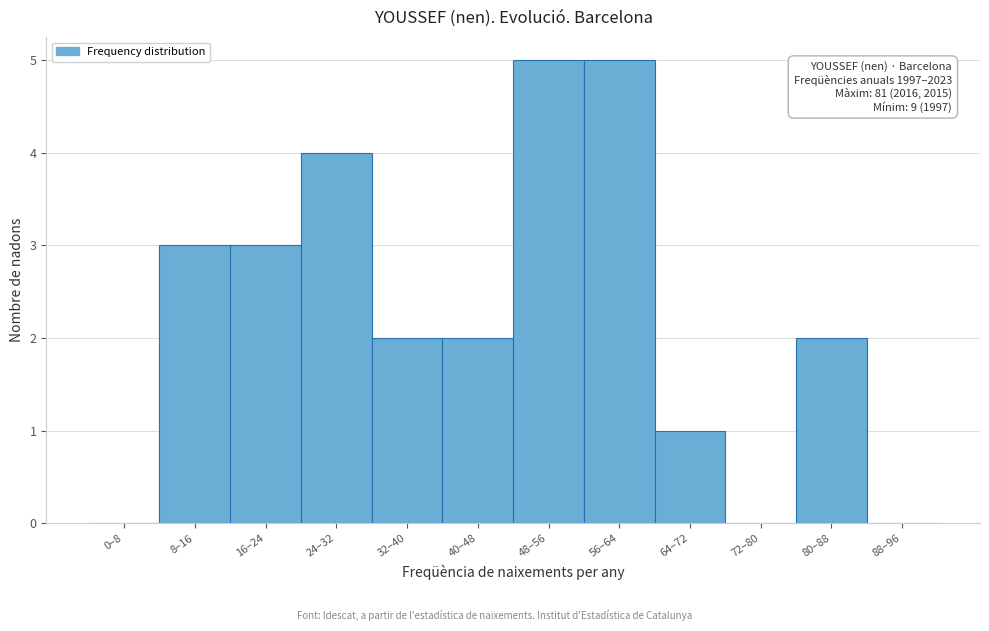

Reading left to right, transcribe all the data shown in this chart.

0–8=0	8–16=3	16–24=3	24–32=4	32–40=2	40–48=2	48–56=5	56–64=5	64–72=1	72–80=0	80–88=2	88–96=0